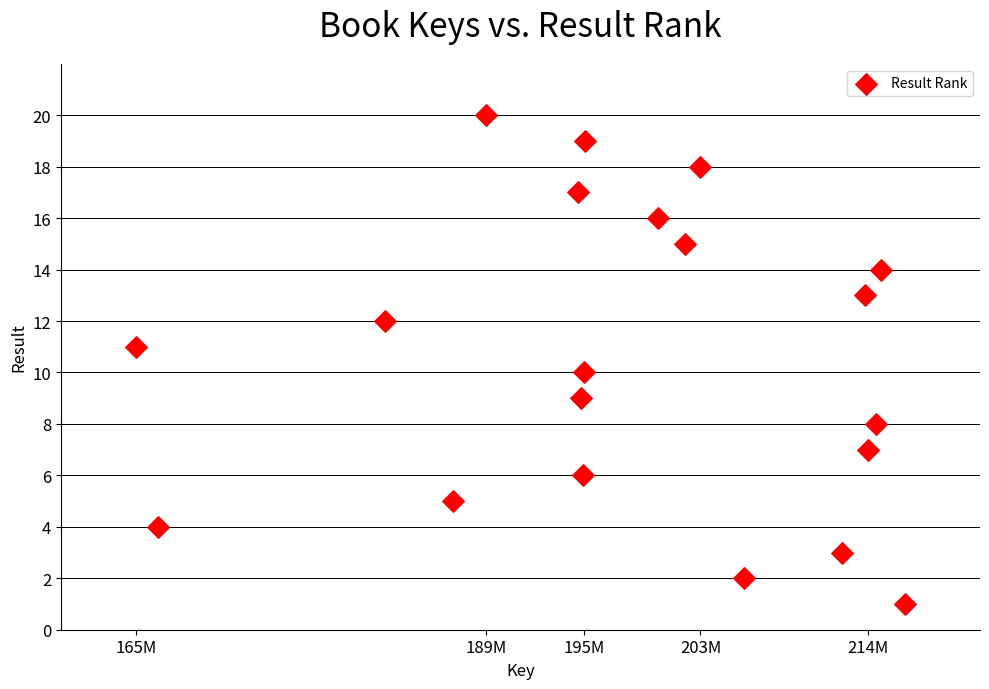

What is the range of X values (max minus min)?

51589569